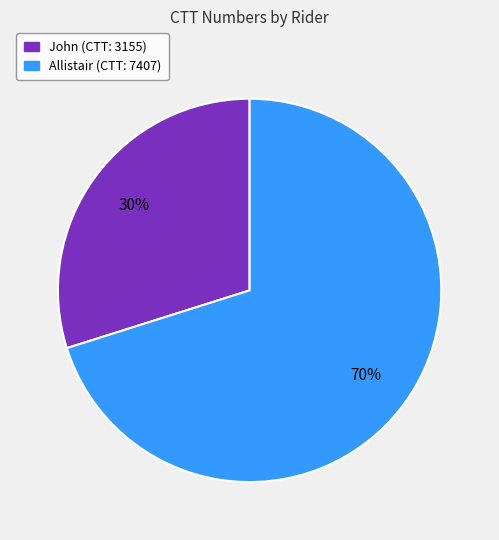

Approximately how many times larger is the value at John compared to Allistair?

0.4